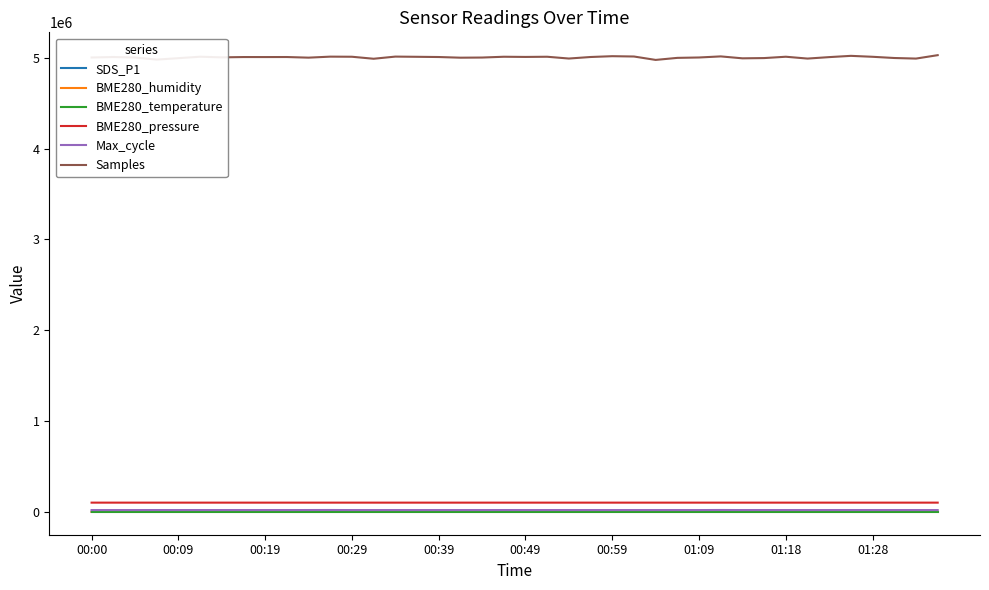

Which series has the largest total across all categories?

Samples